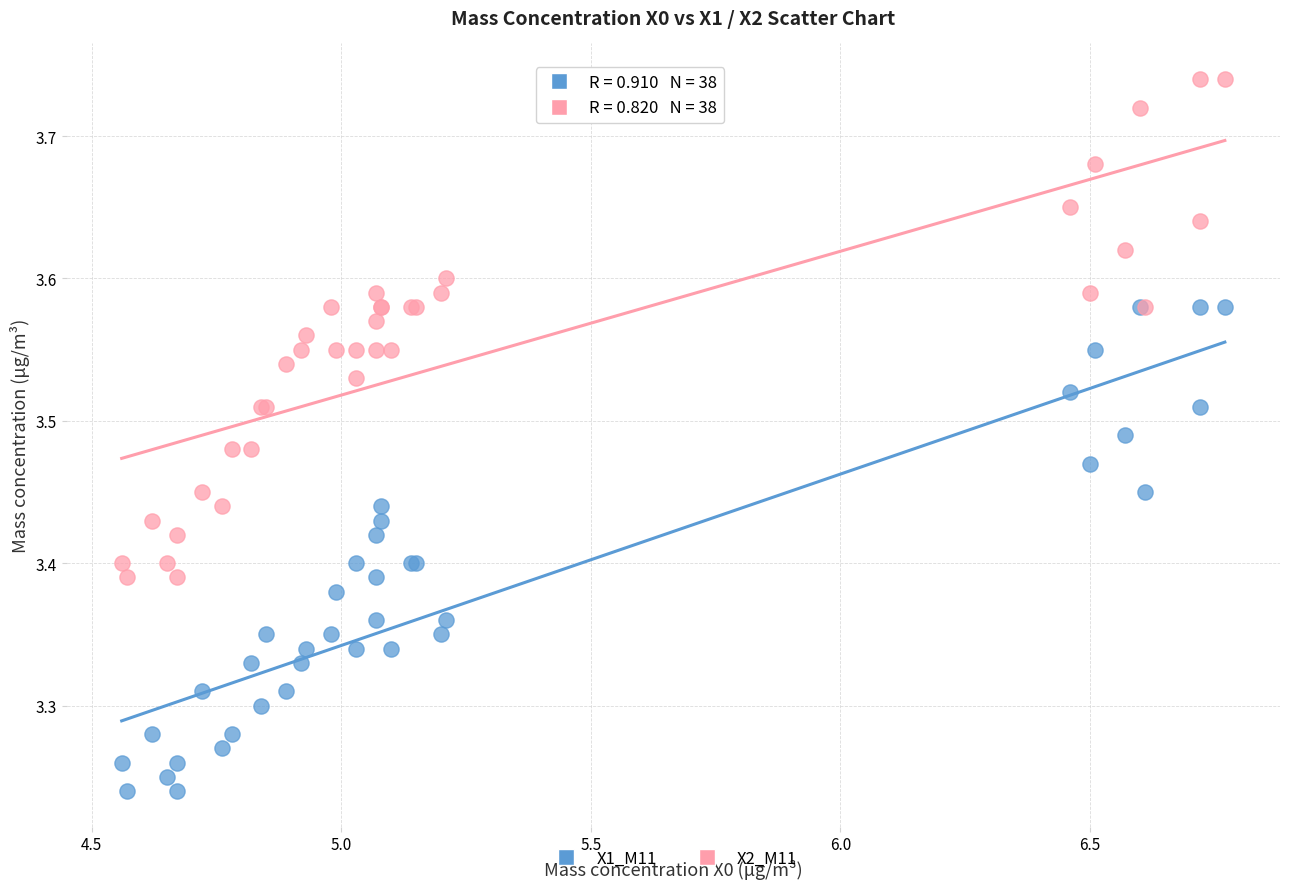

Which series has the largest Y range (max minus min)?

X2_M11